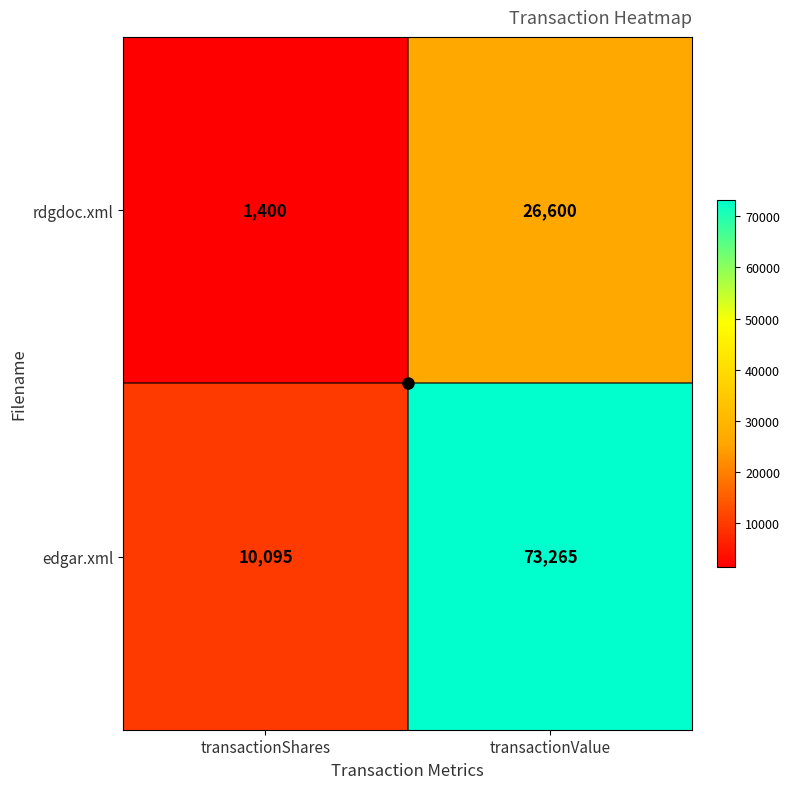

At which category is the sum across all series the highest?

transactionValue